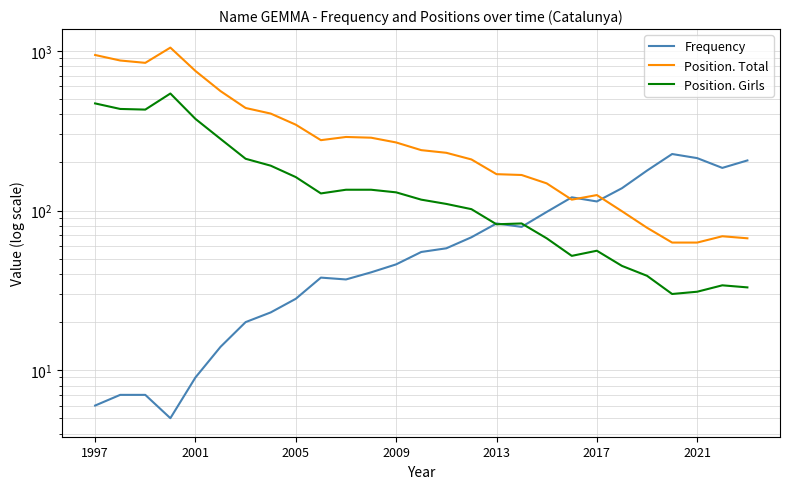

Is the value of Frequency at 15 greater than the value of Position. Girls at 21?

Yes